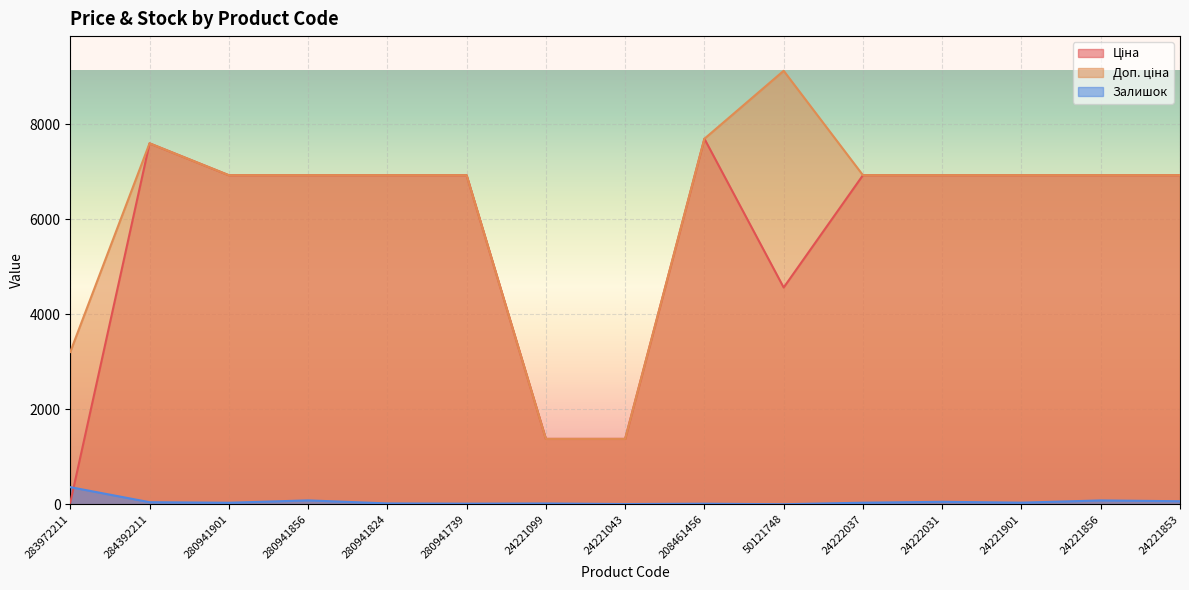

What position from the left is 280941824?

5